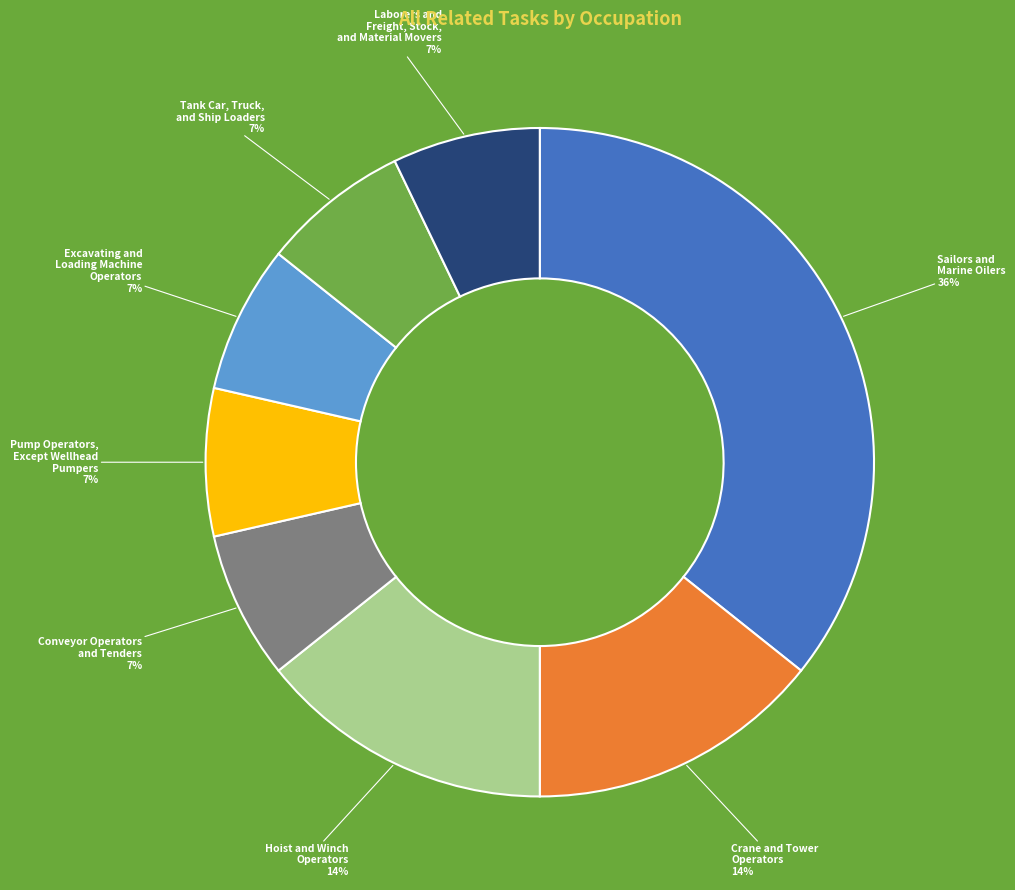

True or false: Laborers and Freight, Stock, and Material Movers accounts for 7% of the total.

True